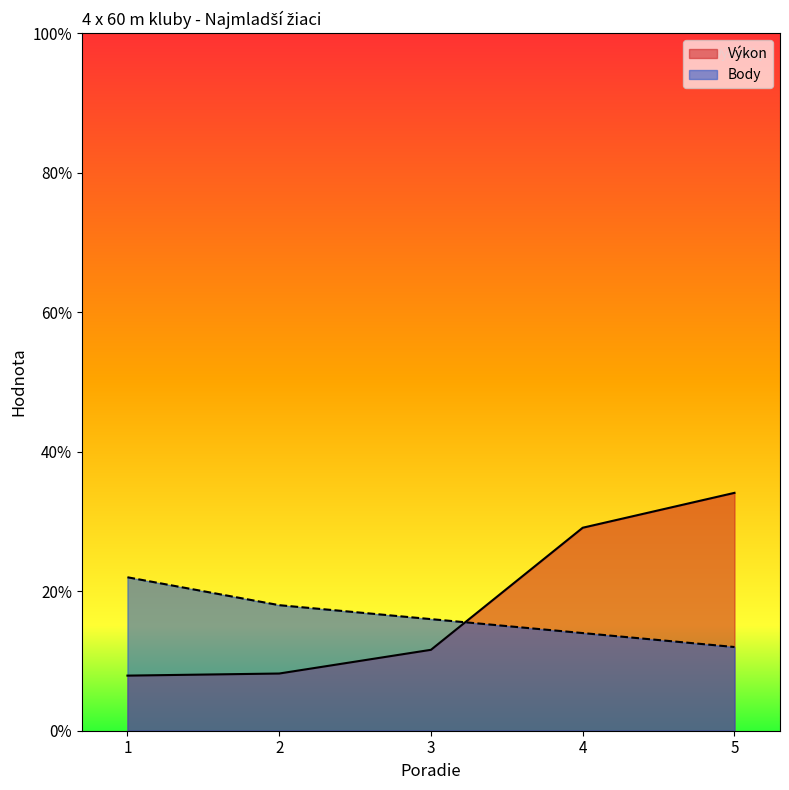

True or false: Body has a value of 2.7 at 5.

False